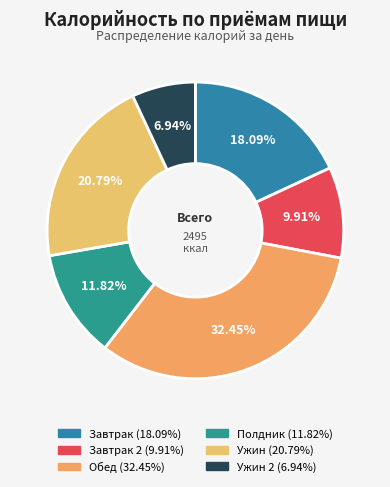

Count the number of slices in the pie.

6